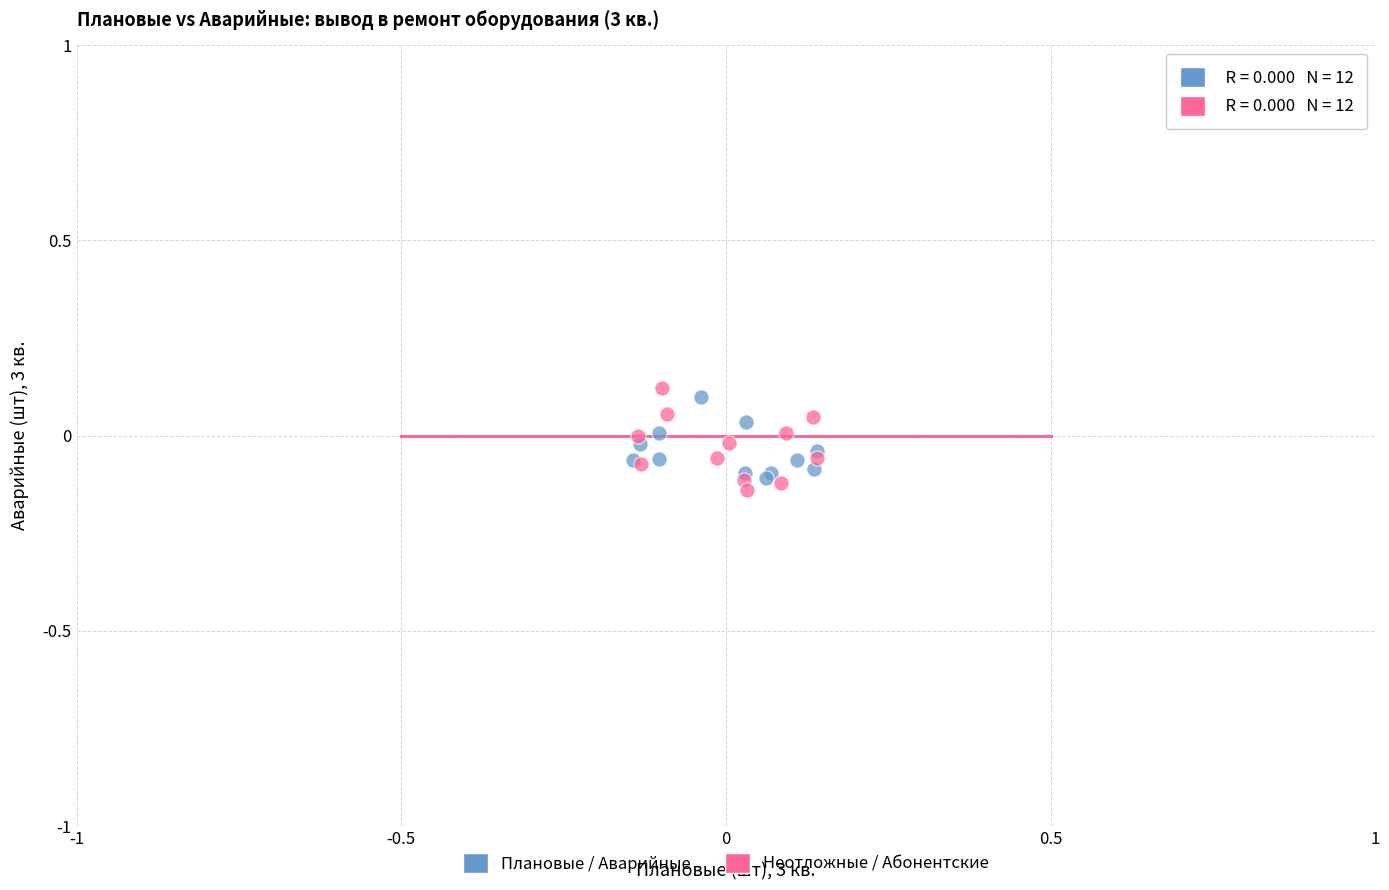

What are all the series names shown in the legend?

Плановые / Аварийные, Неотложные / Абонентские